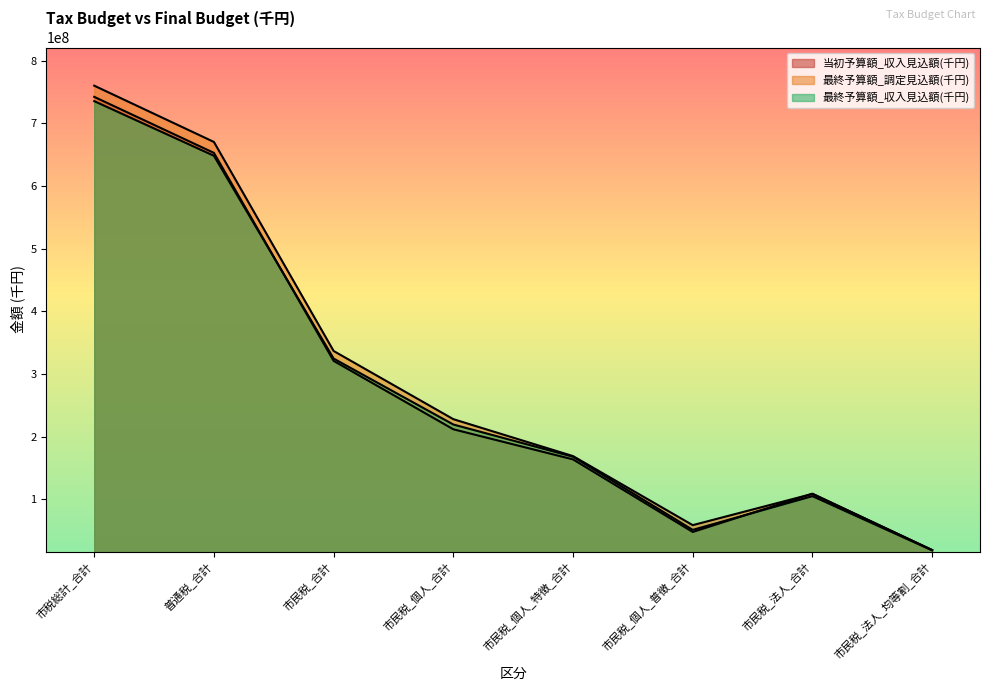

At which label does 最終予算額_調定見込額(千円) first exceed 227954167?

市税総計_合計